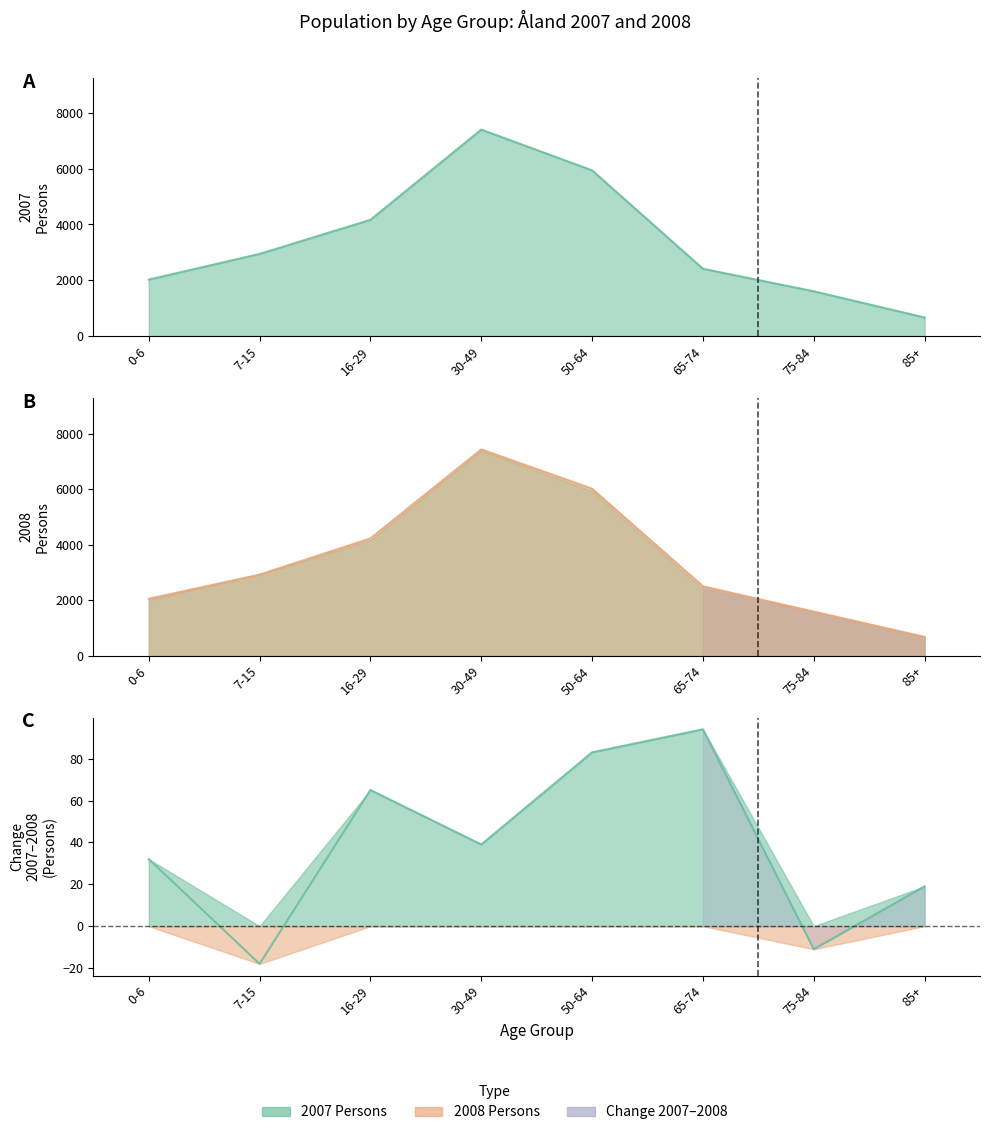

What position from the right is 65-74?

3